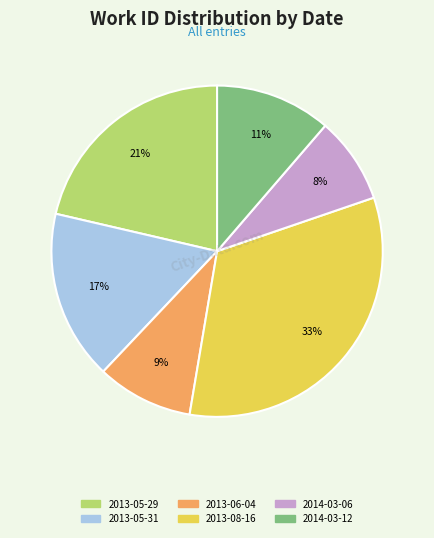

Does any single category account for the majority?

No